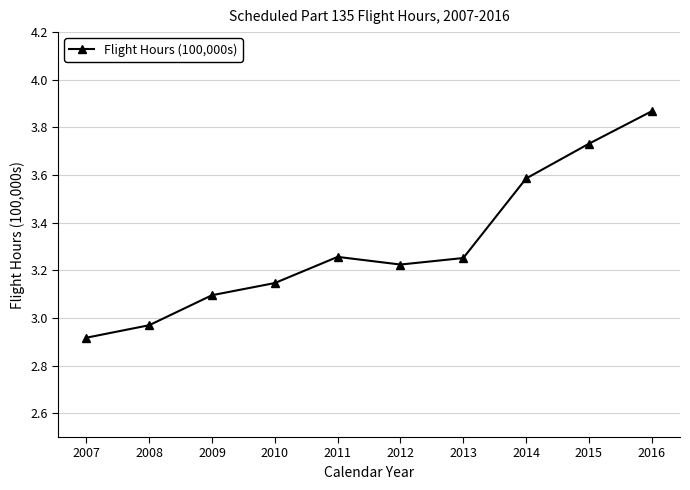

True or false: the data has more than 1 interior local peaks.

False